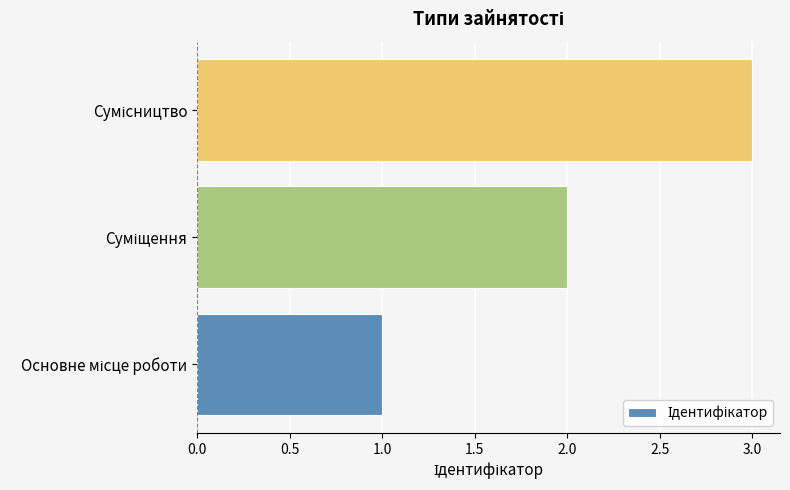

What is the maximum value shown in the chart?

3